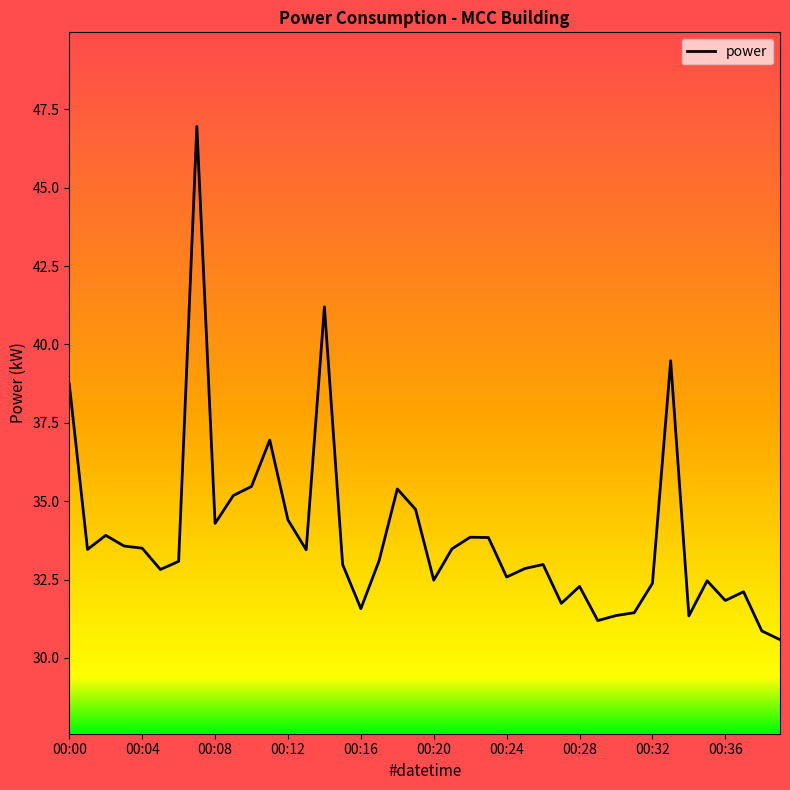

How many lines are shown in the chart?

1